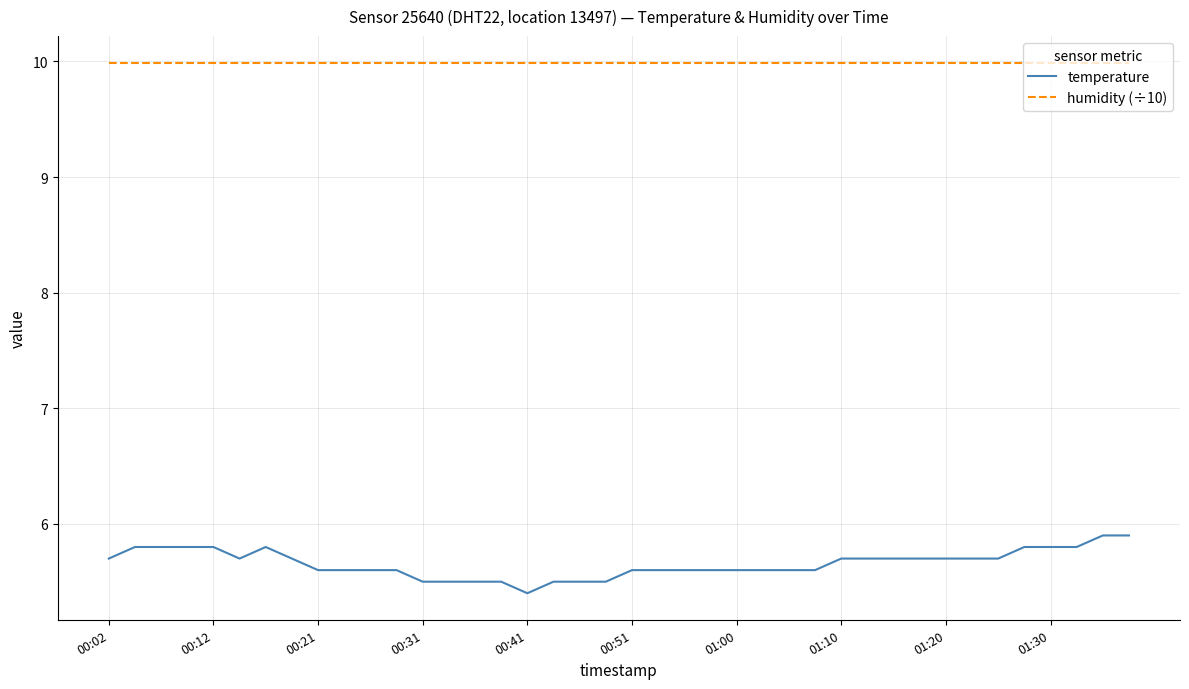

Which series has the largest total across all categories?

humidity (÷10)